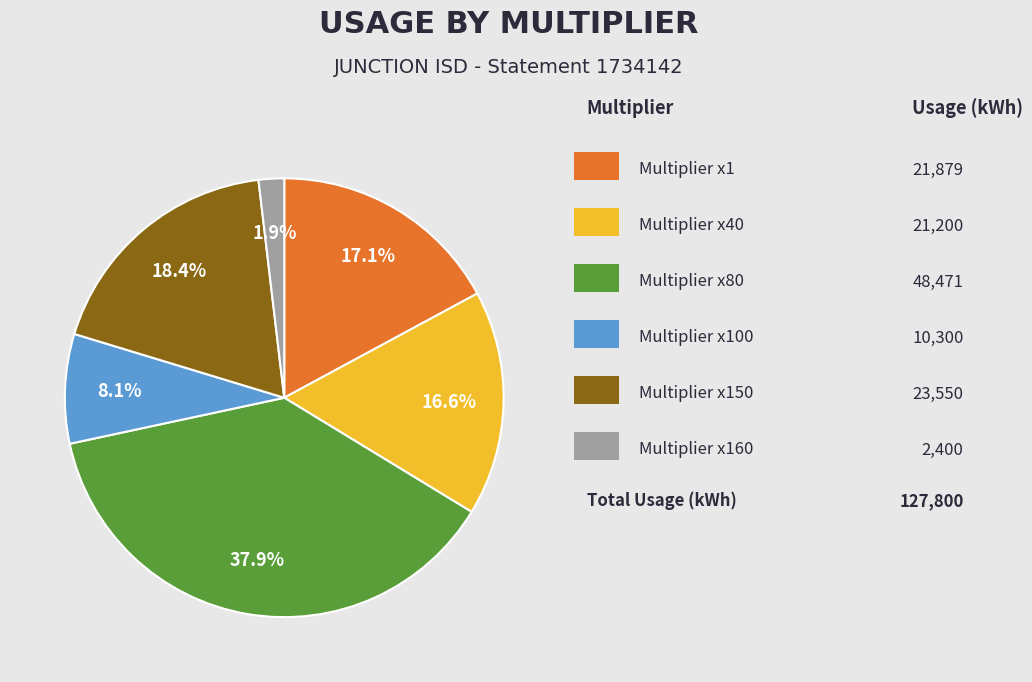

How many segments does this pie chart have?

6